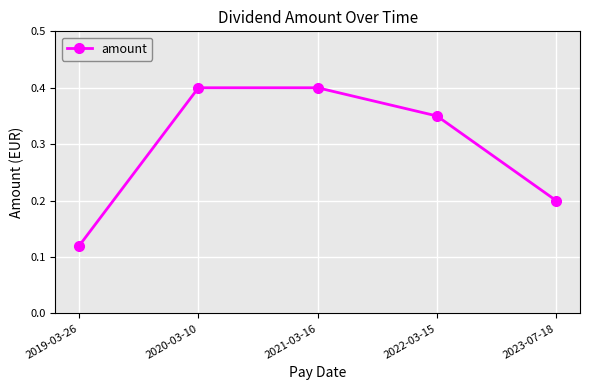

Is it true that the value at 2022-03-15 is 0.6?

False